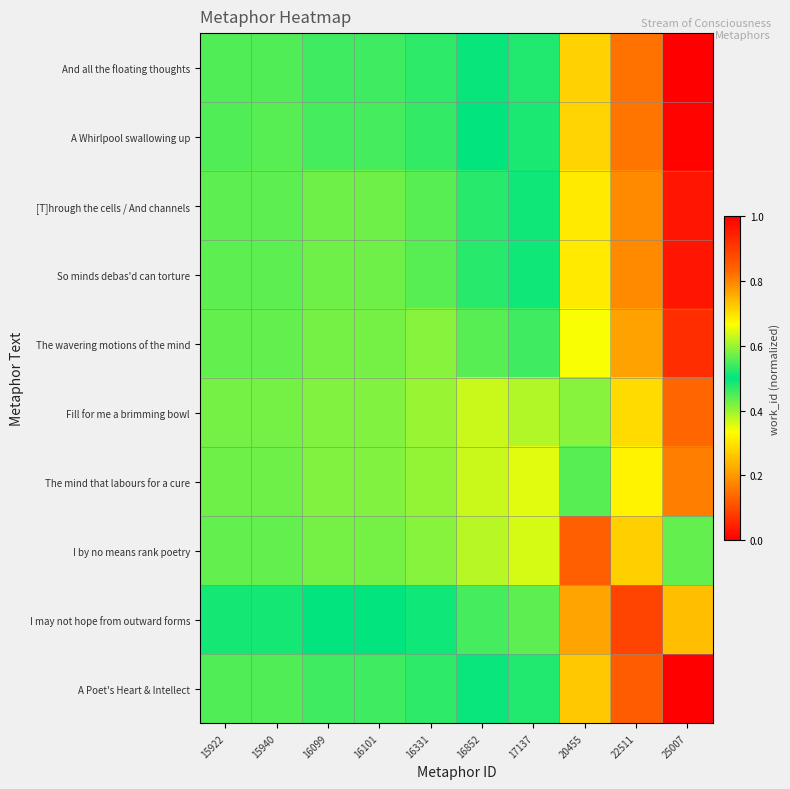

Which series changed the most between 22511 and 25007?

I may not hope from outward forms